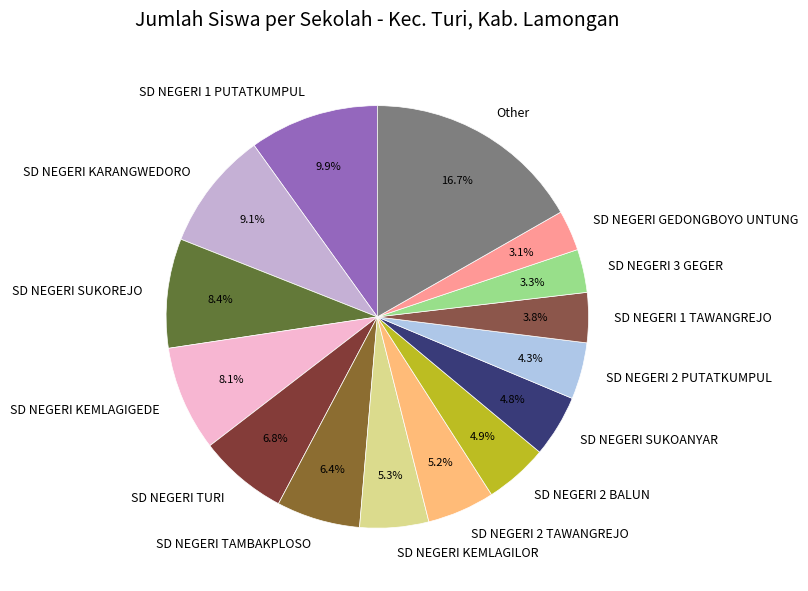

To the nearest percent, what is the average slice percentage?

7%